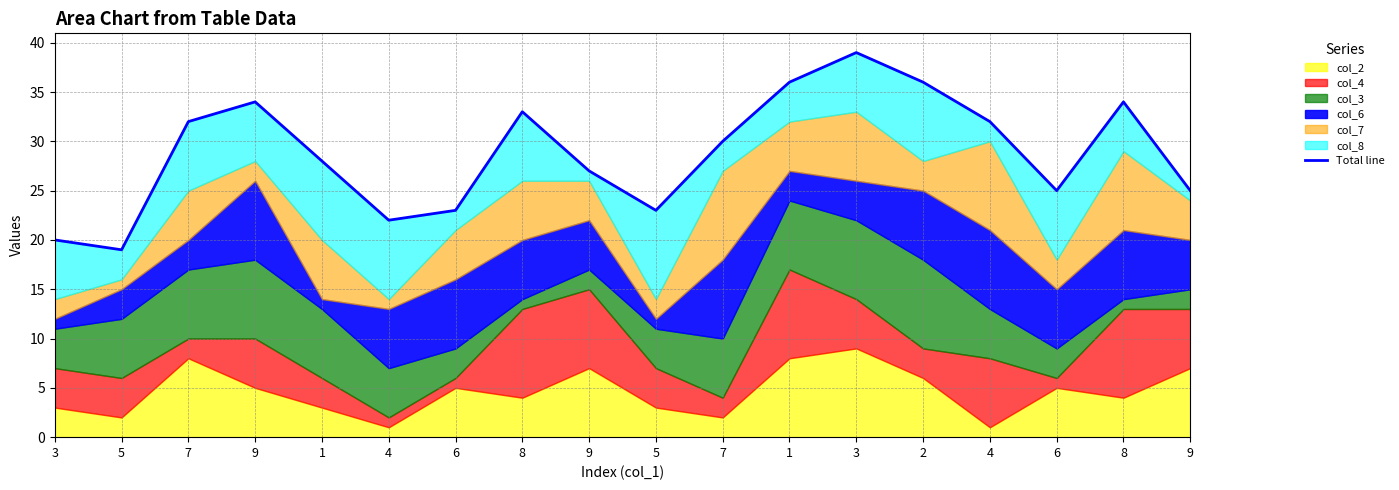

Reading left to right, extract all data points from this chart.

20	19	32	34	28	22	23	33	27	23	30	36	39	36	32	25	34	25